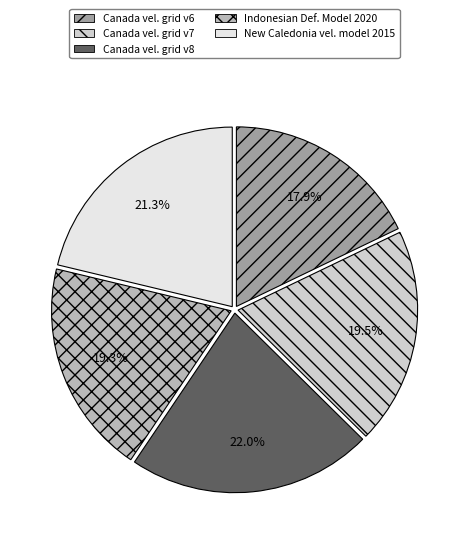

What is the largest slice in the pie chart?

Canada vel. grid v8